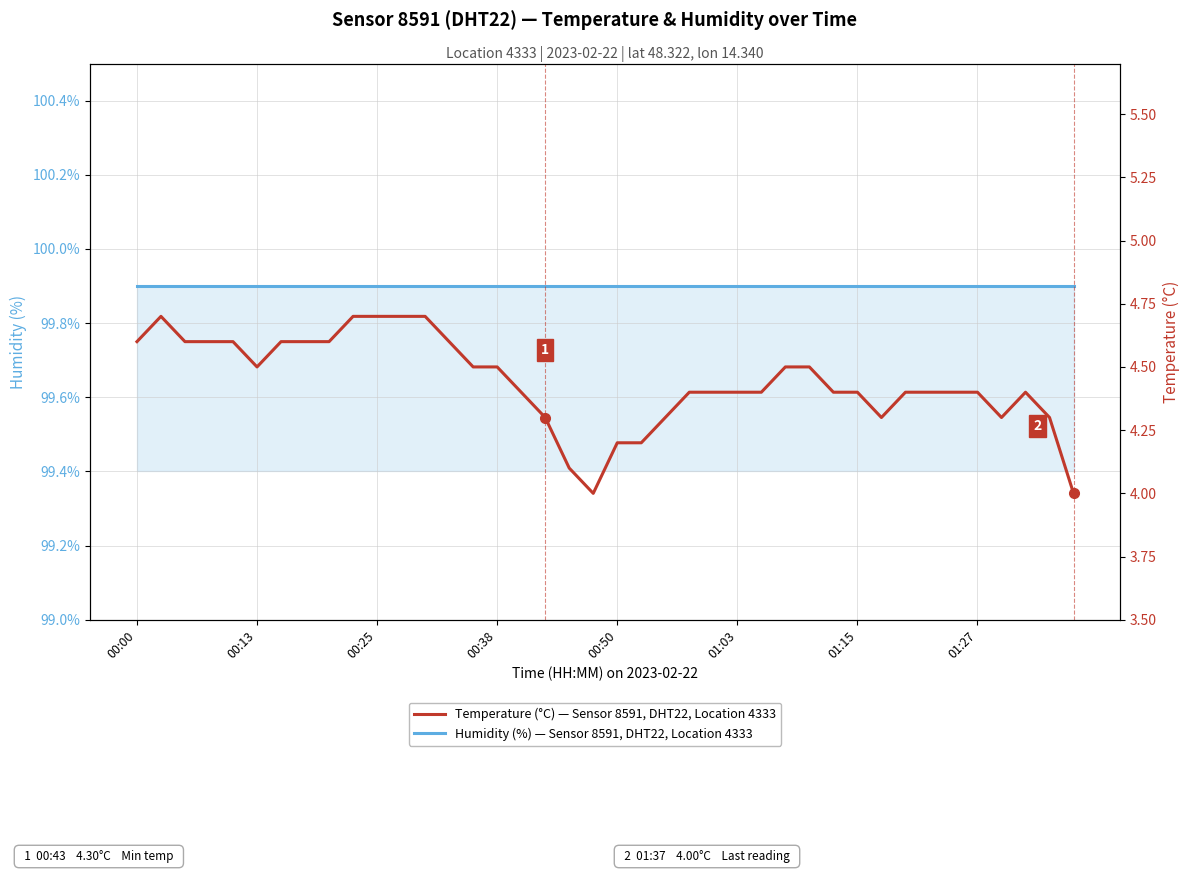

True or false: Temperature (°C) — Sensor 8591, DHT22, Location 4333 has more than 1 points higher than both neighbors.

True